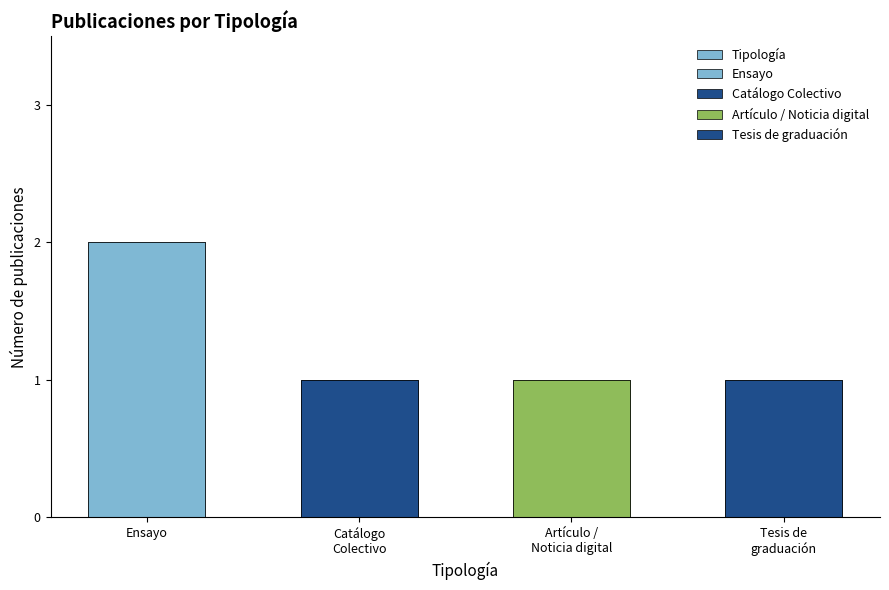

Reading left to right, list all the values displayed in this chart.

2	1	1	1